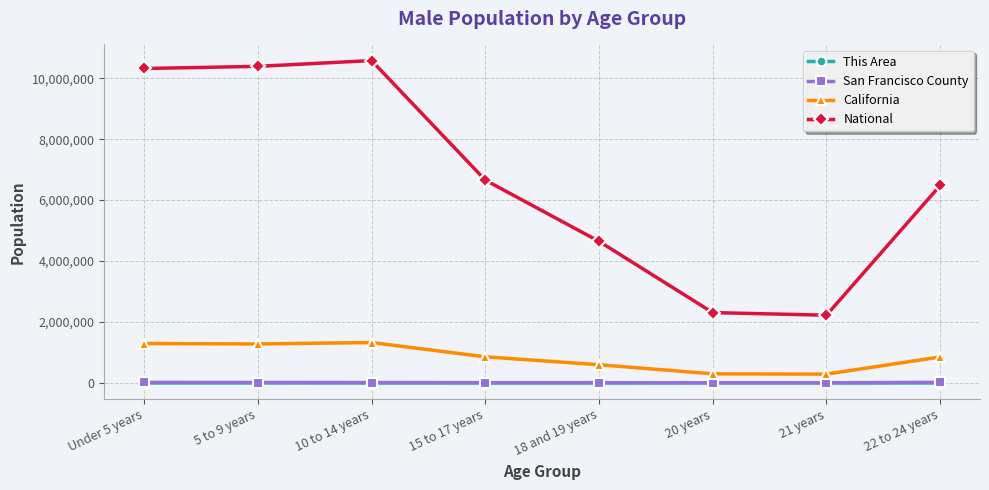

True or false: California has a value of 289108 at 21 years.

True